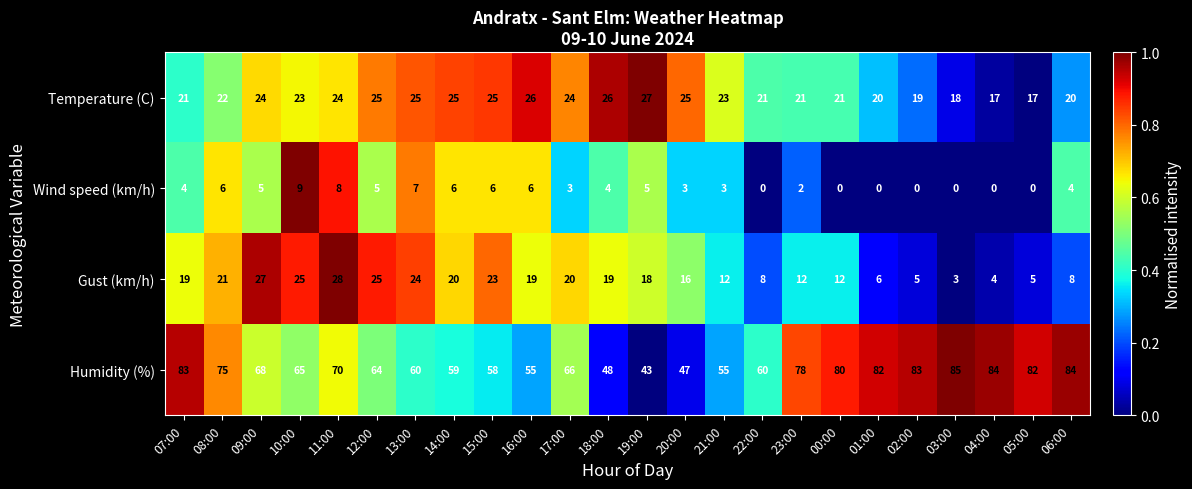

Which series has the largest total across all categories?

Humidity (%)